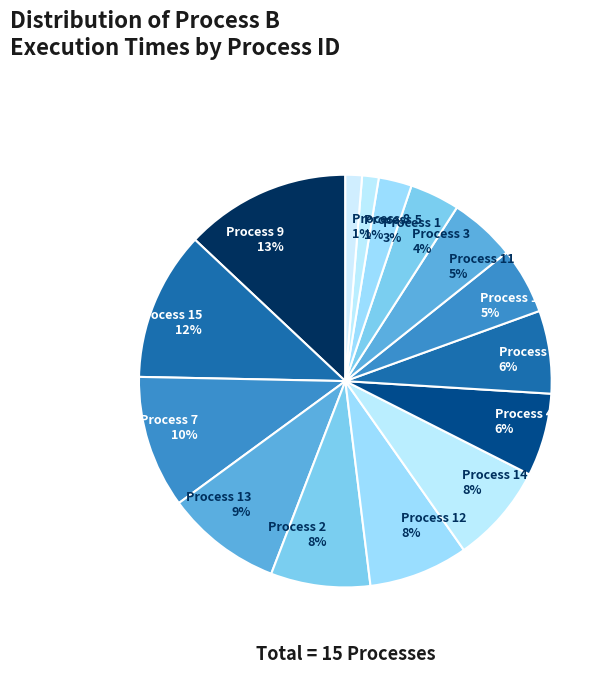

How many slices are in this pie chart?

15